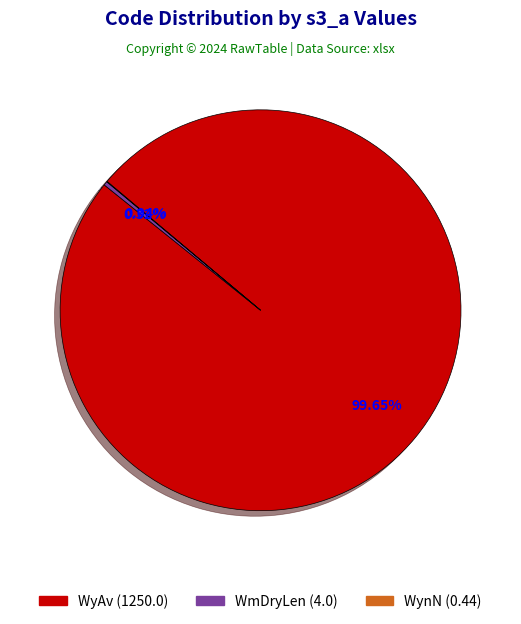

Do WyAv (1250.0) and WmDryLen (4.0) together represent more than half of the pie?

Yes